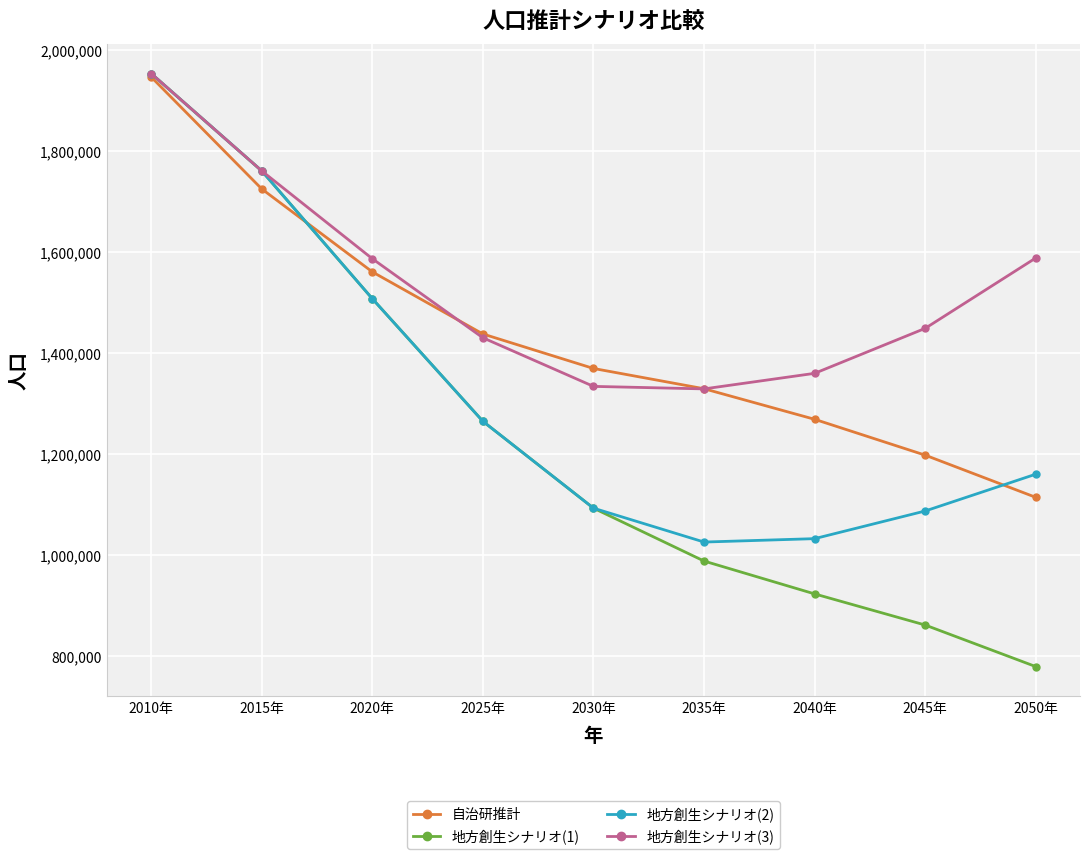

Which series ends up on top after the final intersection of 自治研推計 and 地方創生シナリオ(1)?

自治研推計